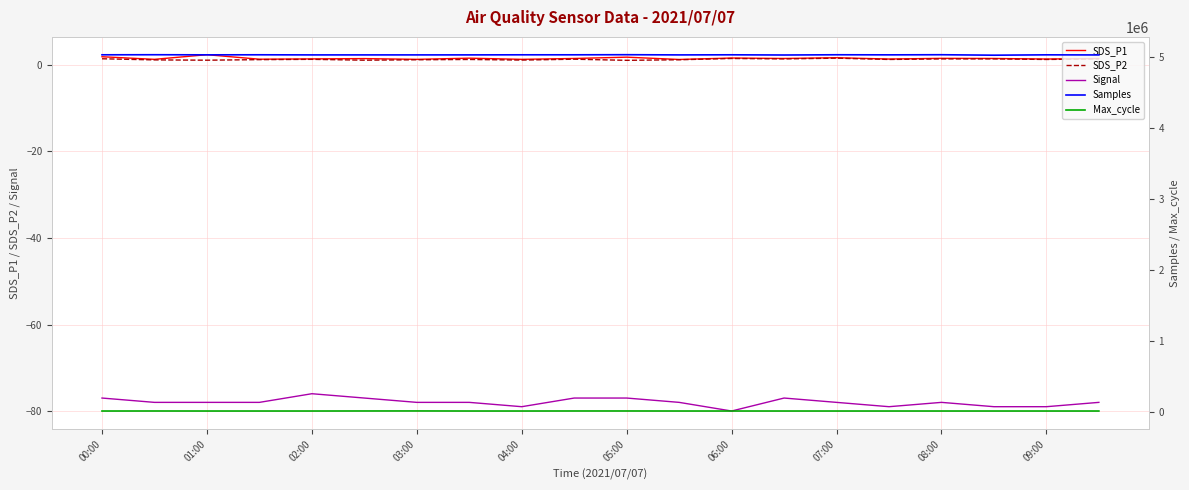

True or false: SDS_P2 and Signal cross at least once.

False